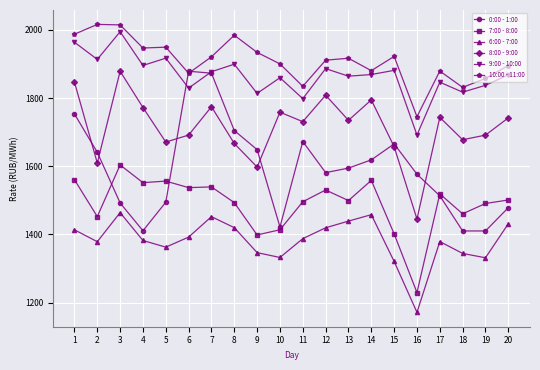

What value does the 7:00 - 8:00 series have at 4?

1551.8